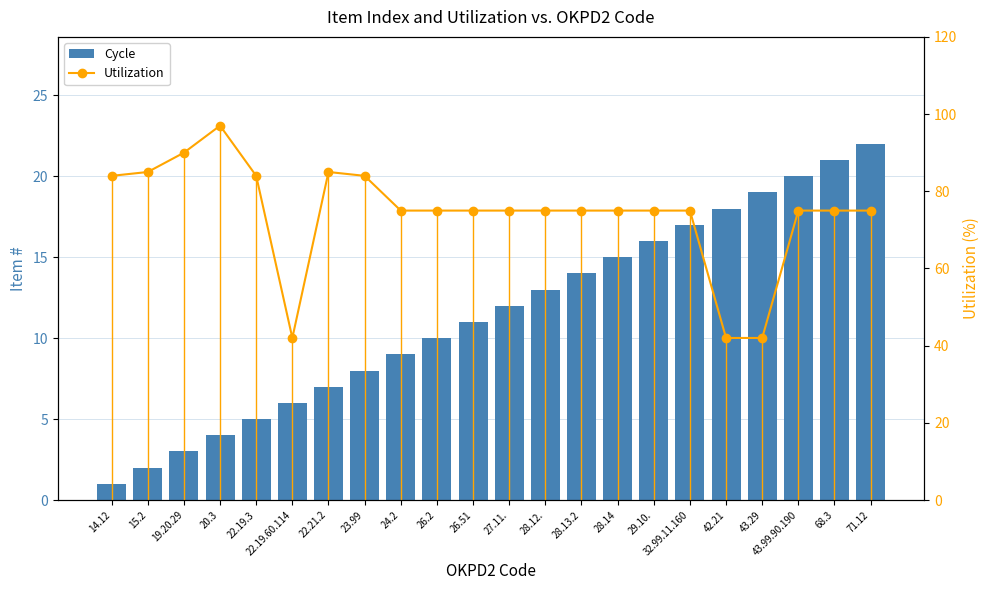

What are all the series names shown in the legend?

Cycle, Utilization